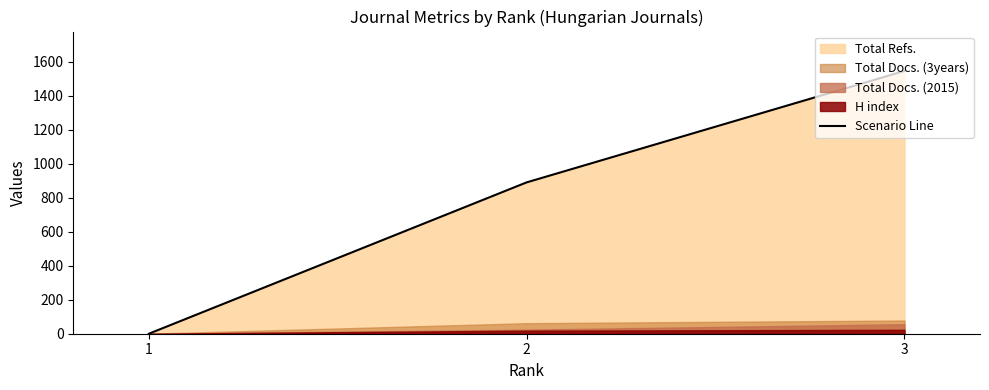

The chart shows a value of 1547 at 3. True or false?

True